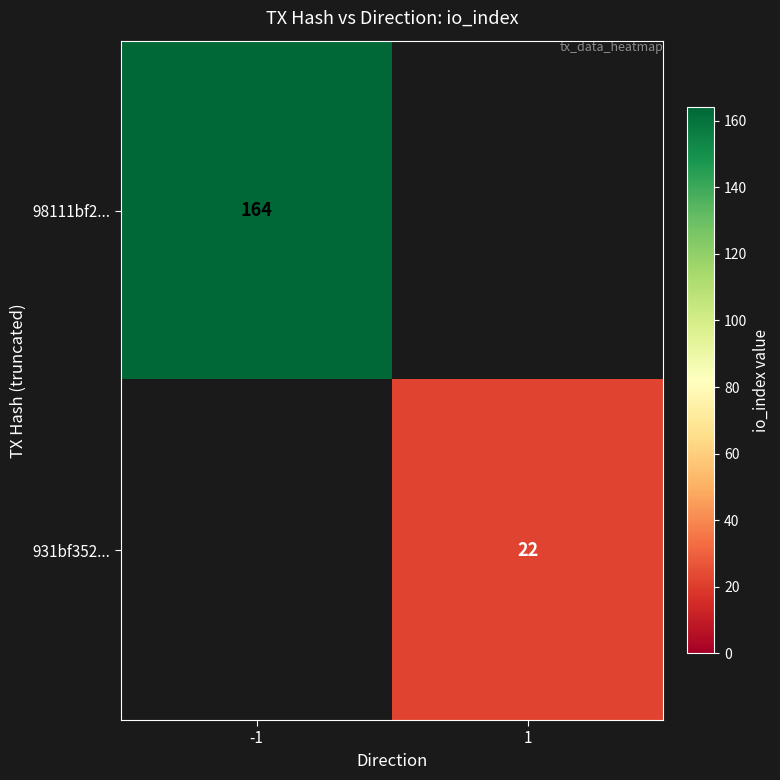

Is it true that 931bf352... equals 10 at 1?

False